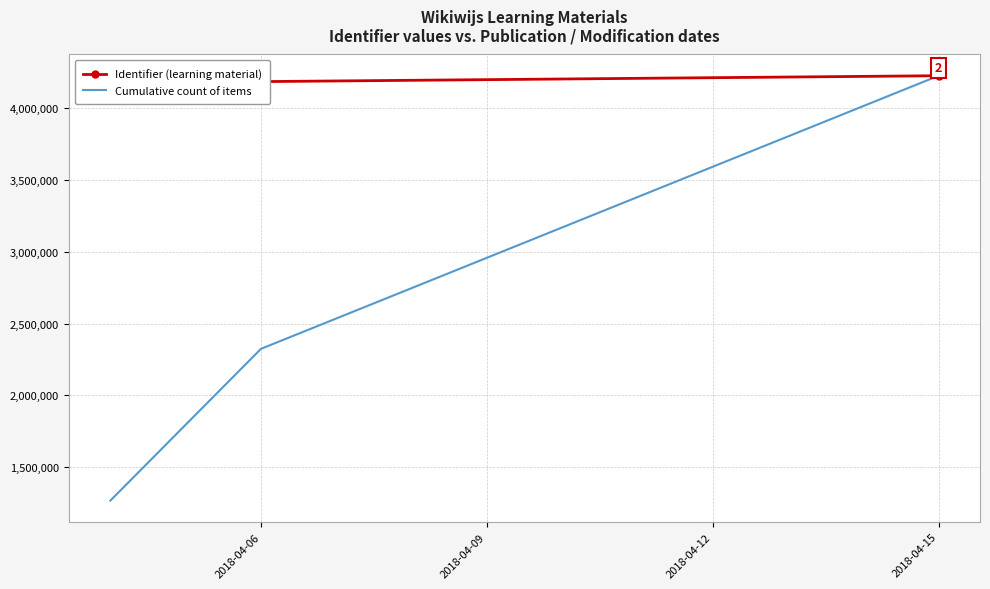

What is the sum of all Cumulative count of items values?

7815799.6